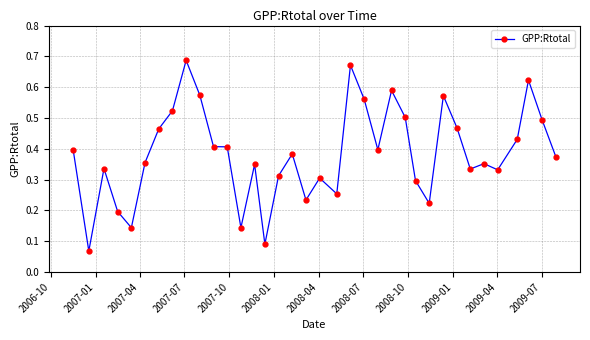

Does the chart display data point markers on the line(s)?

Yes